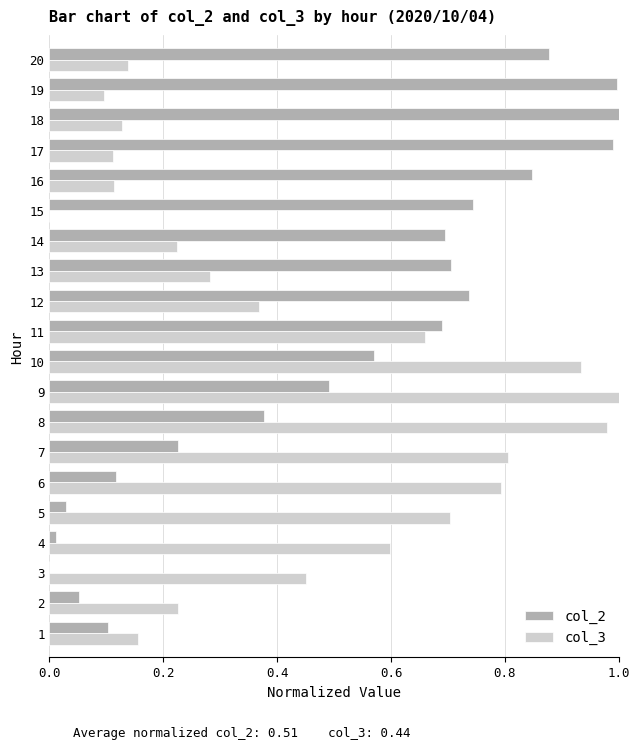

Which series changed the most between 9 and 16?

col_3